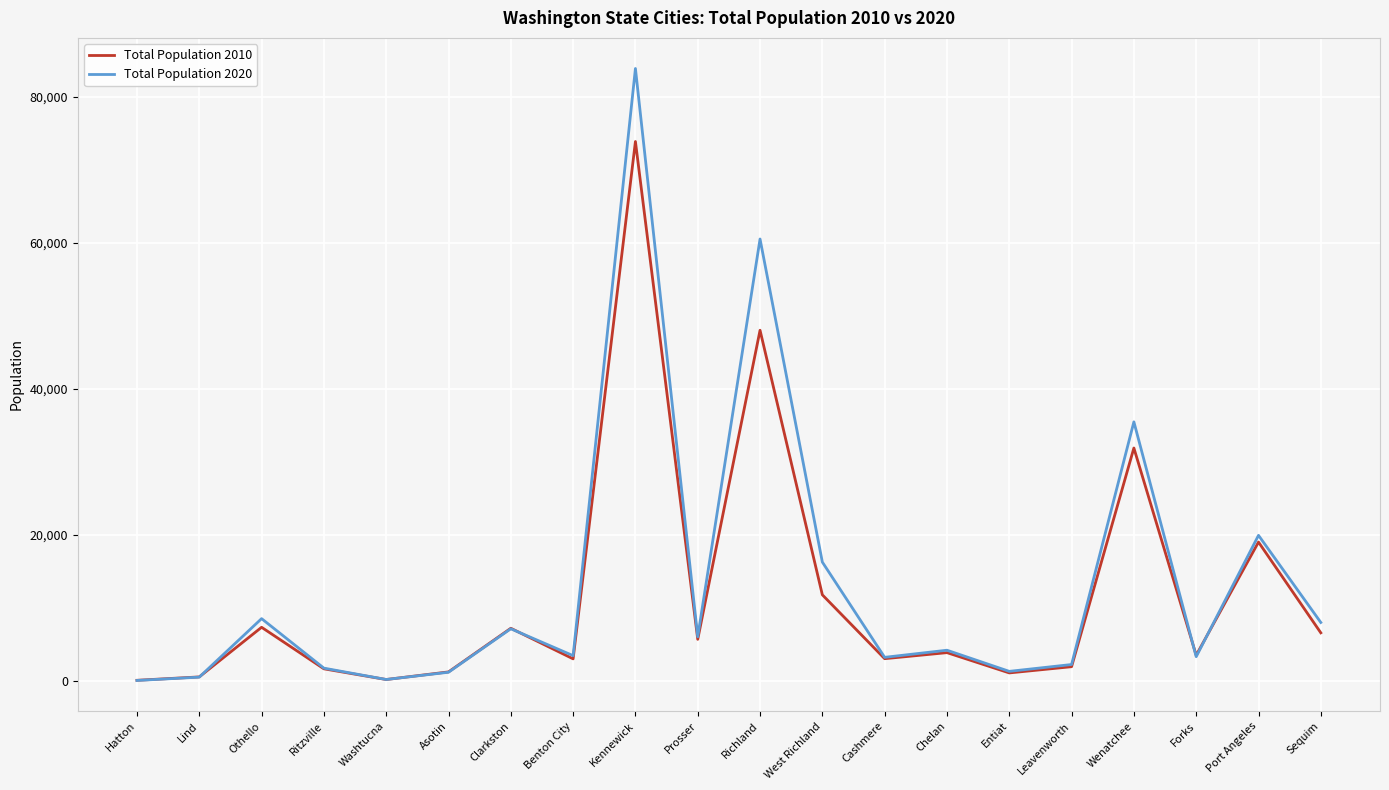

Which category has the highest value in the Total Population 2010 series?

Kennewick